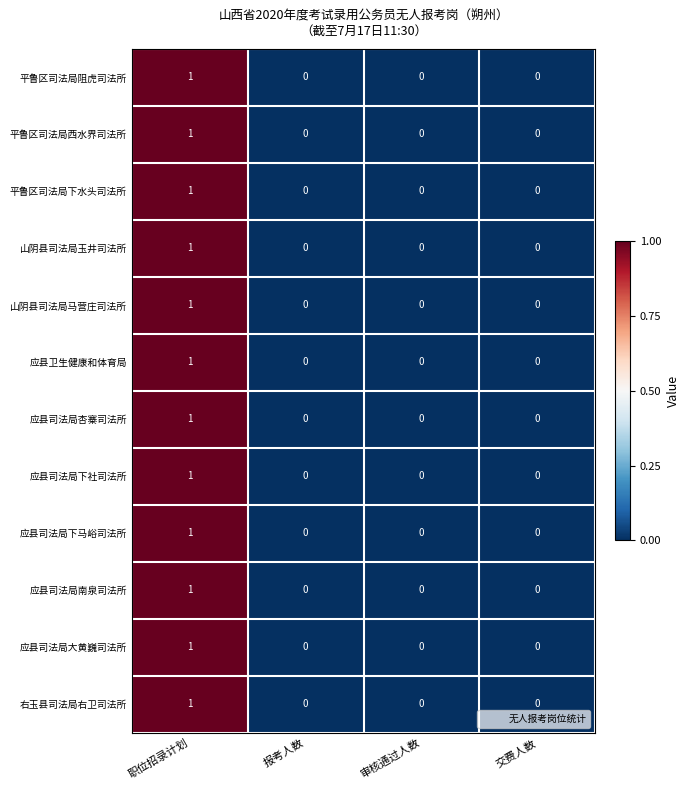

How many 应县司法局下马峪司法所 values are between 0 and 1?

4